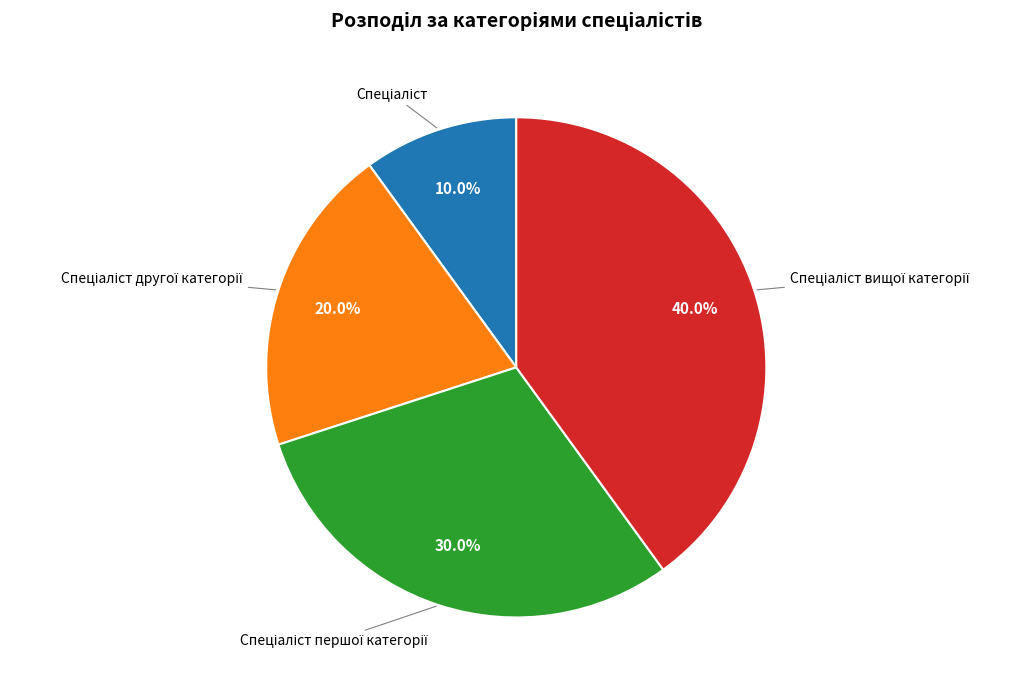

Does any single category account for the majority?

No